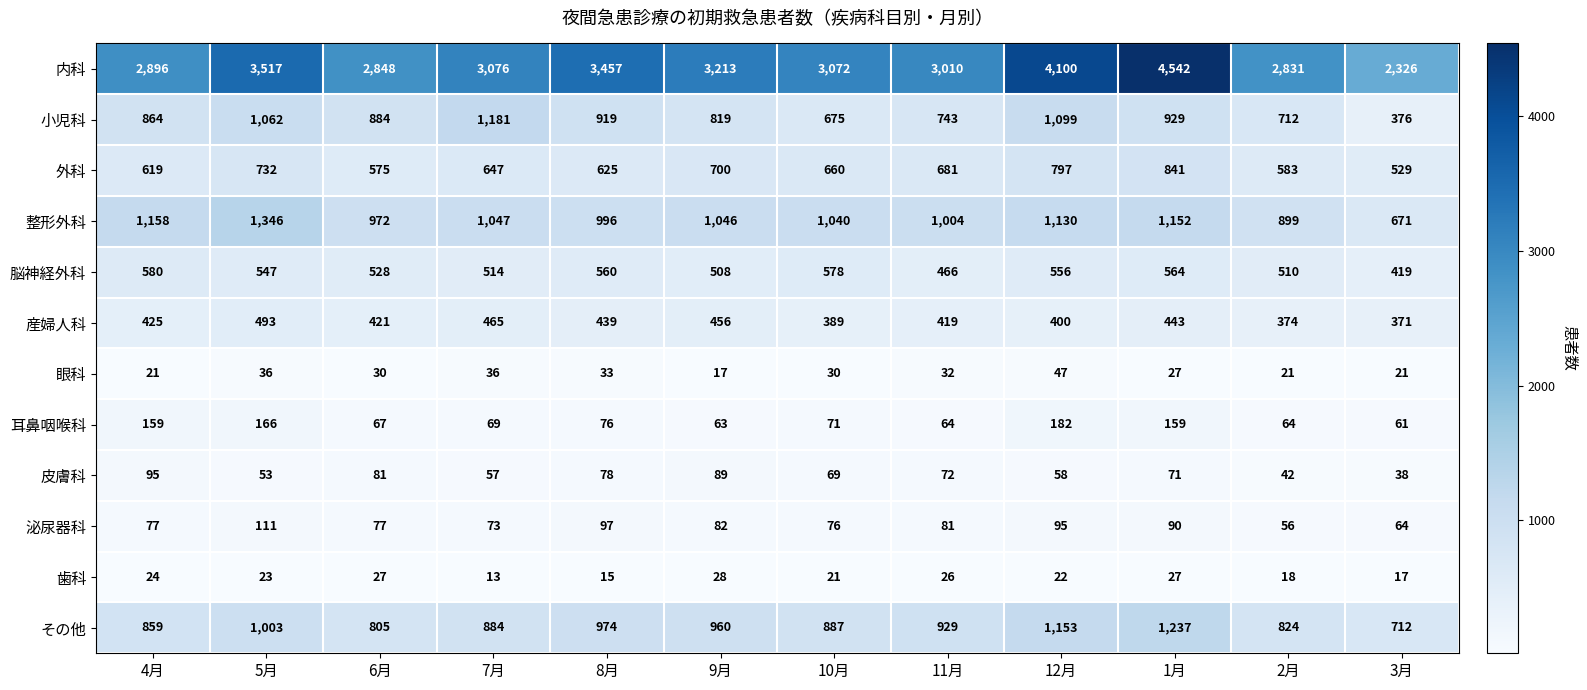

Count the number of categories in the chart.

12